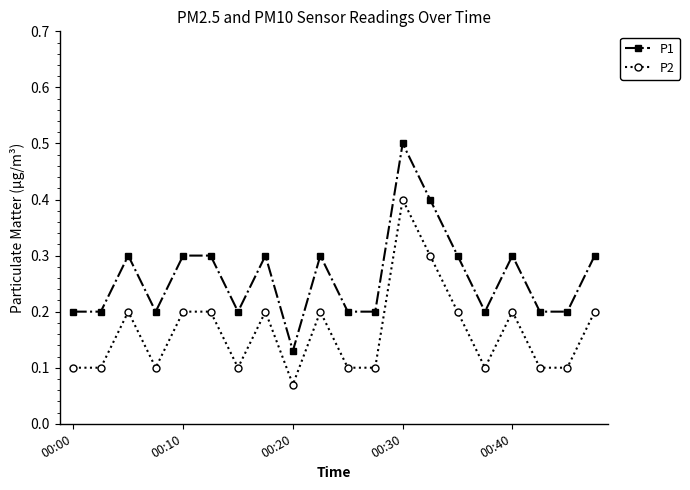

How many P2 values are between 0 and 1?

20